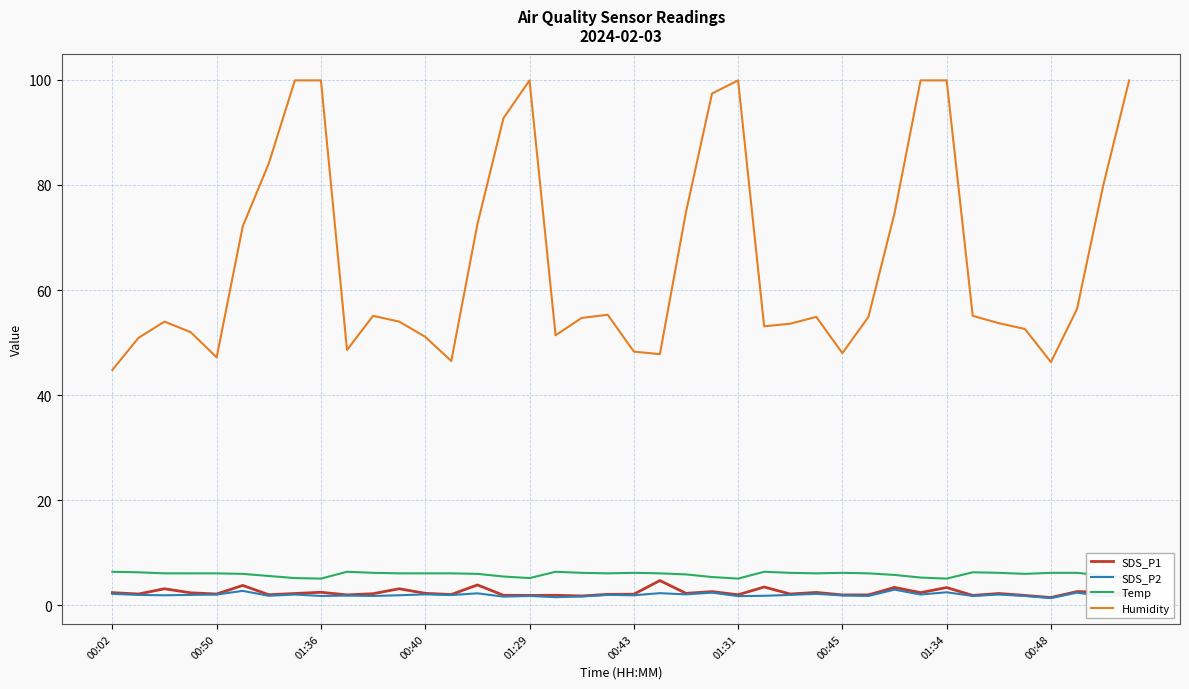

True or false: Humidity and Temp intersect in this chart.

False